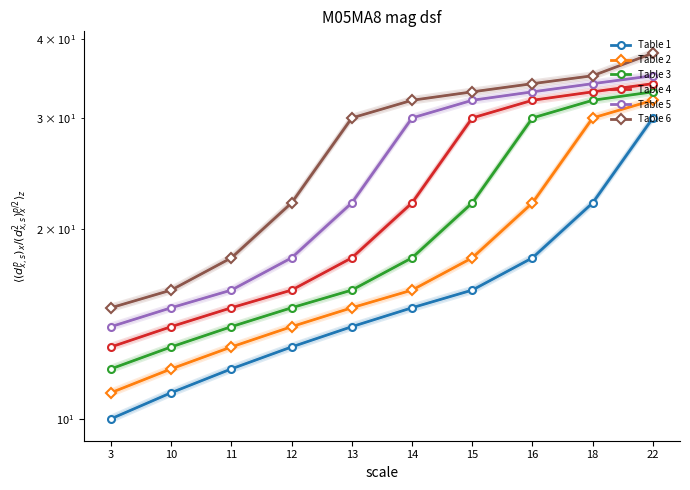

True or false: Table 1 and Table 4 cross at least once.

False